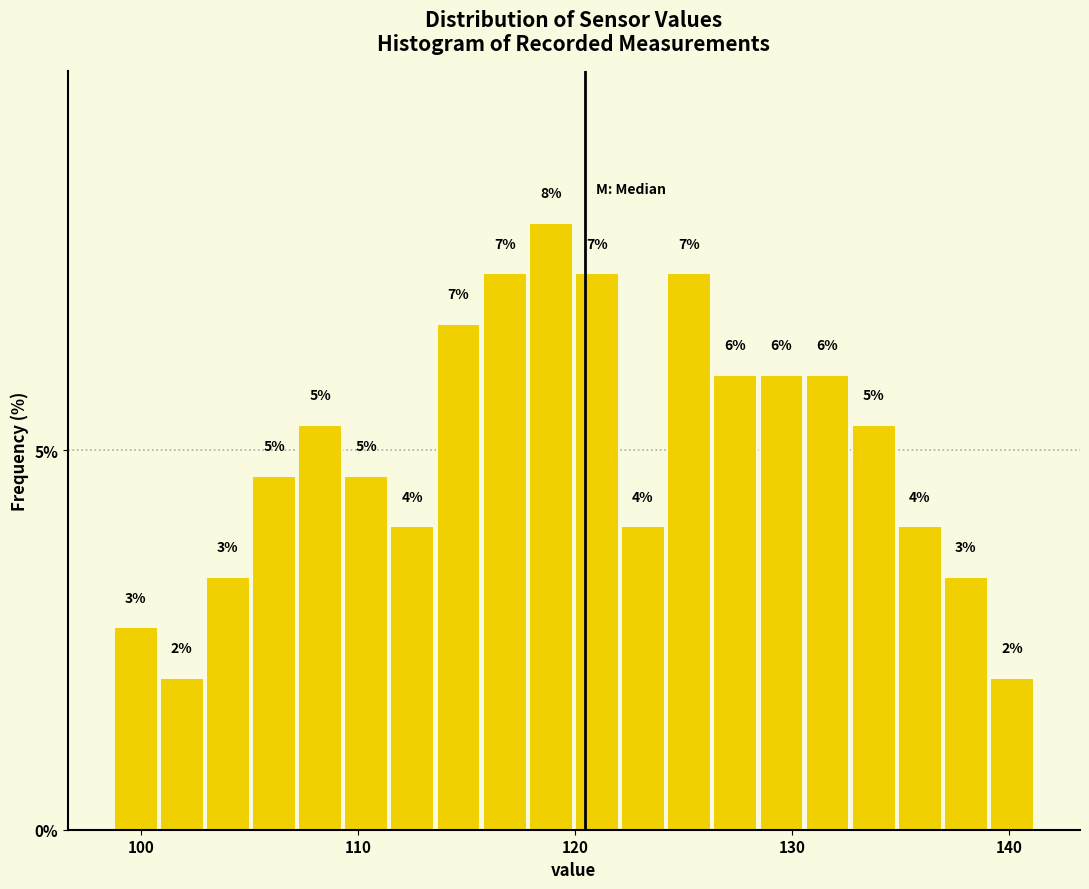

Around what value on the x-axis is the tallest bar? Give the approximate position of its centre, as read against the axis.

119